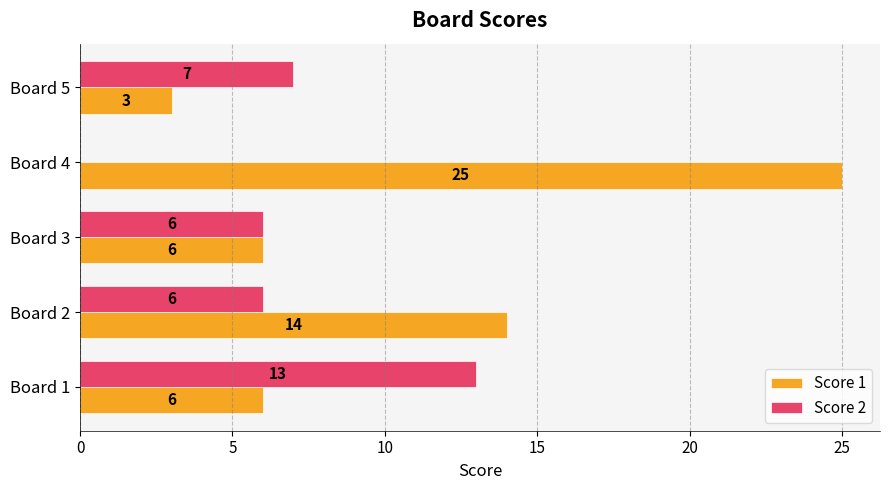

How many series are shown in this chart?

2